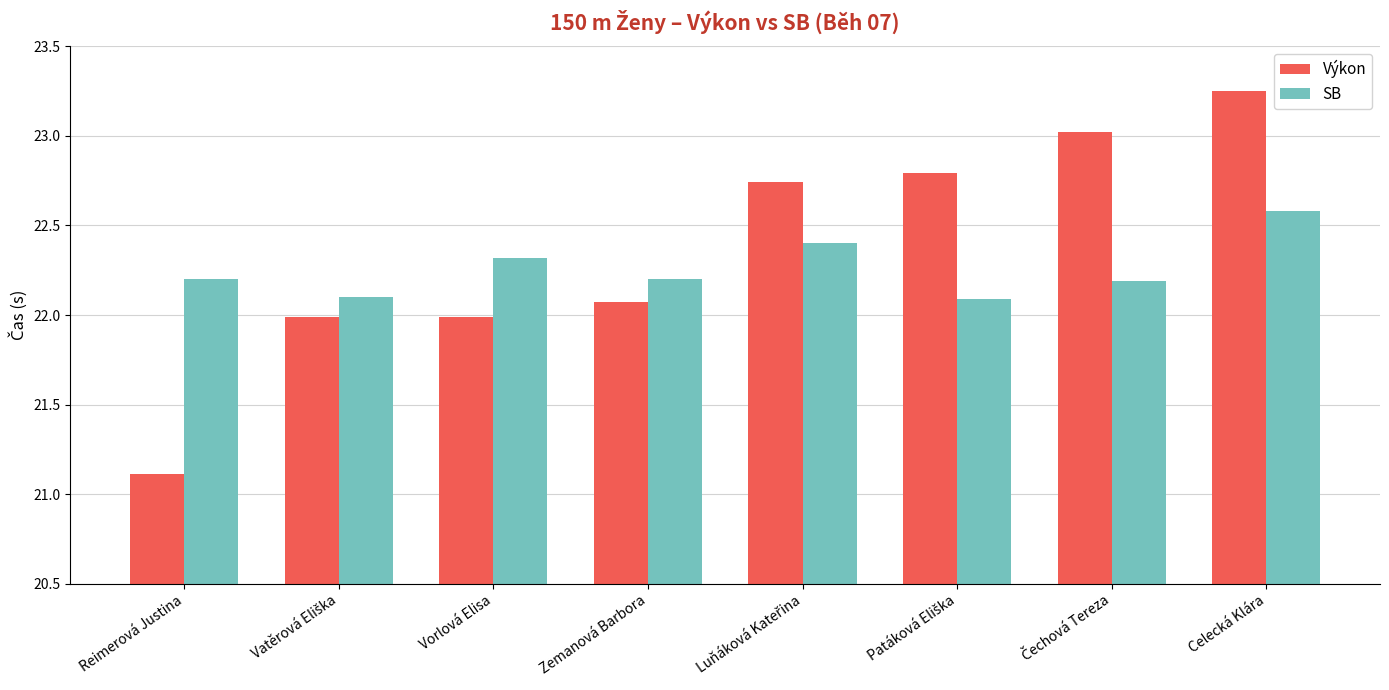

Rank the series by their maximum value, from lowest to highest.

SB, Výkon